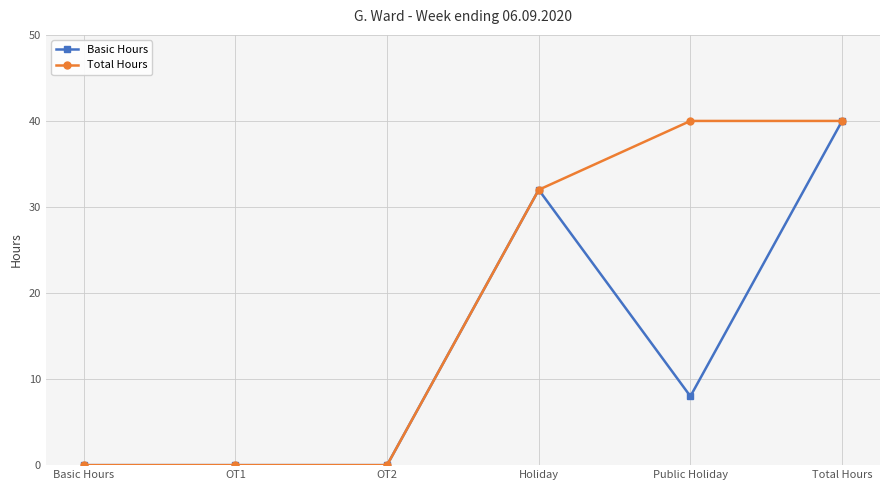

What position from the right is OT1?

5